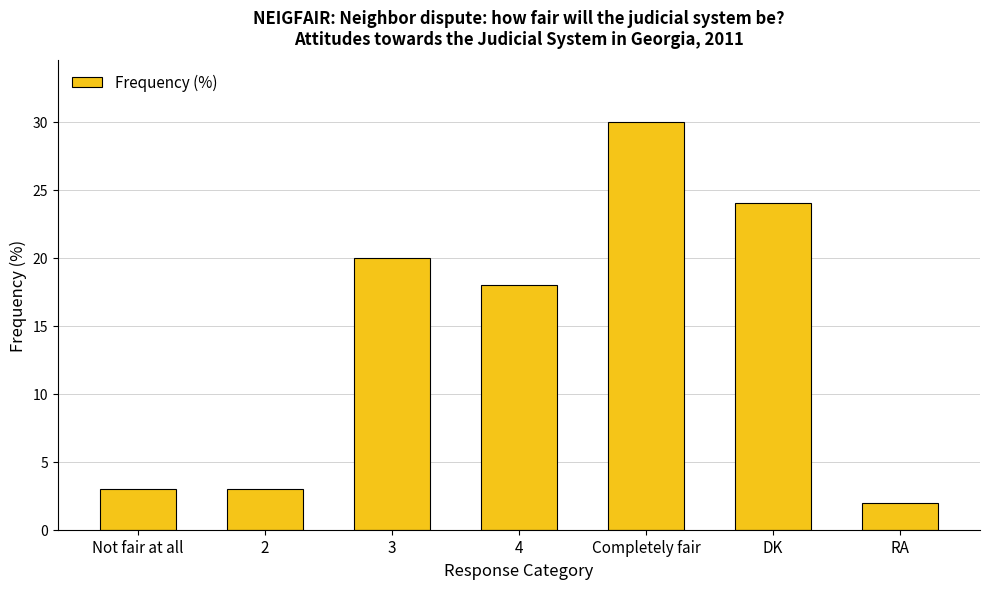

Reading left to right, transcribe all the data shown in this chart.

3	3	20	18	30	24	2